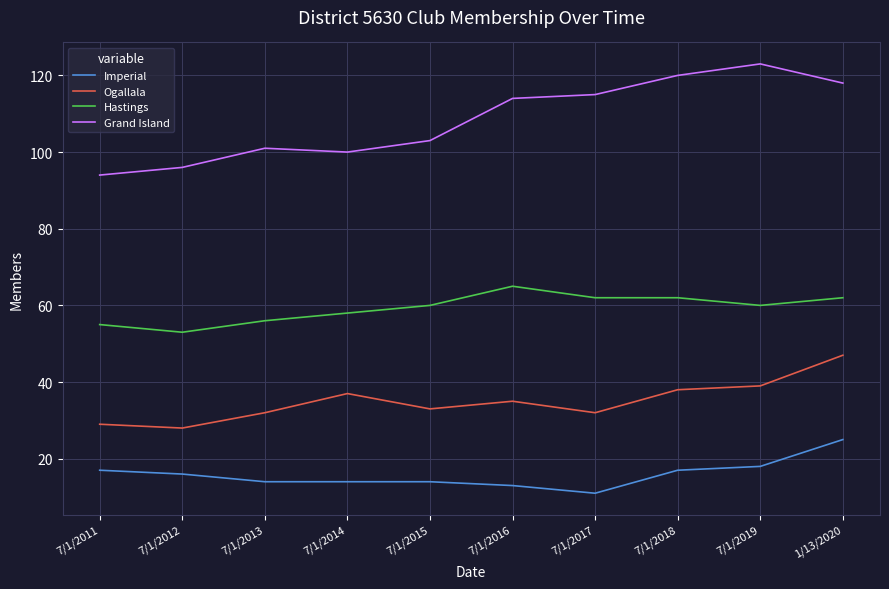

What is the sum of the Imperial values at 7/1/2017 and 7/1/2016?

24